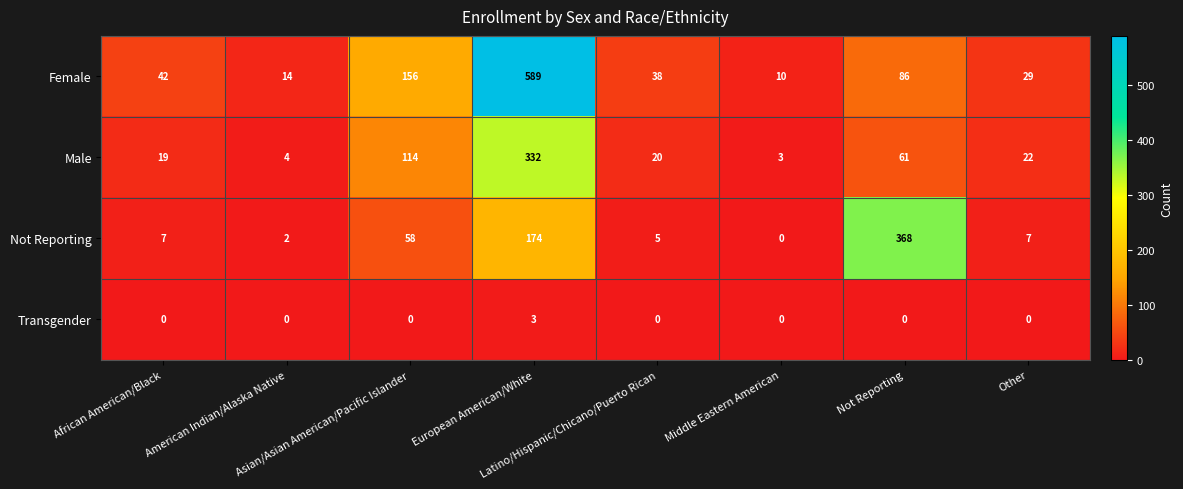

Count the Transgender values in the range 0 to 1.

7